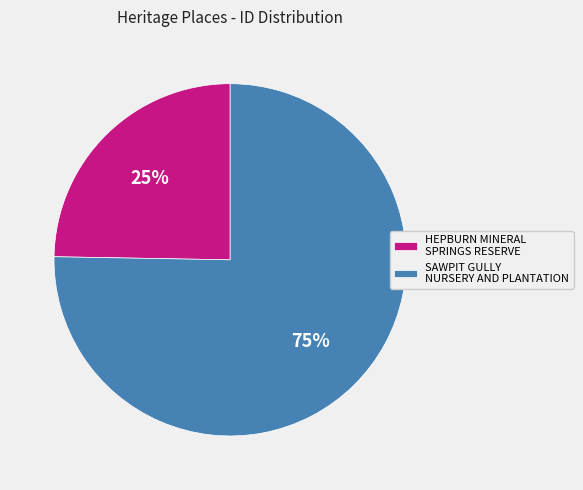

To the nearest percent, what portion does HEPBURN MINERAL SPRINGS RESERVE represent?

25%